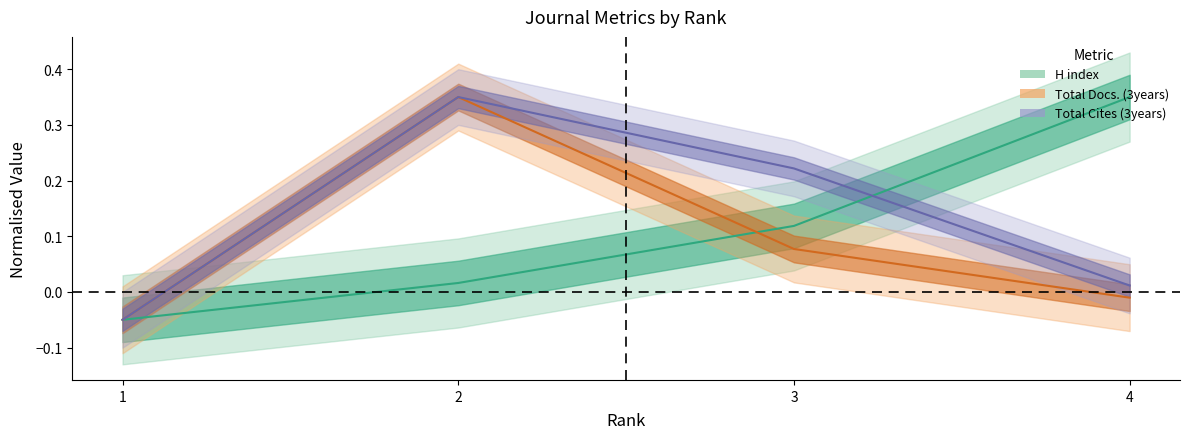

The Total Cites (3years) series shows 0.3 at 2. True or false?

True